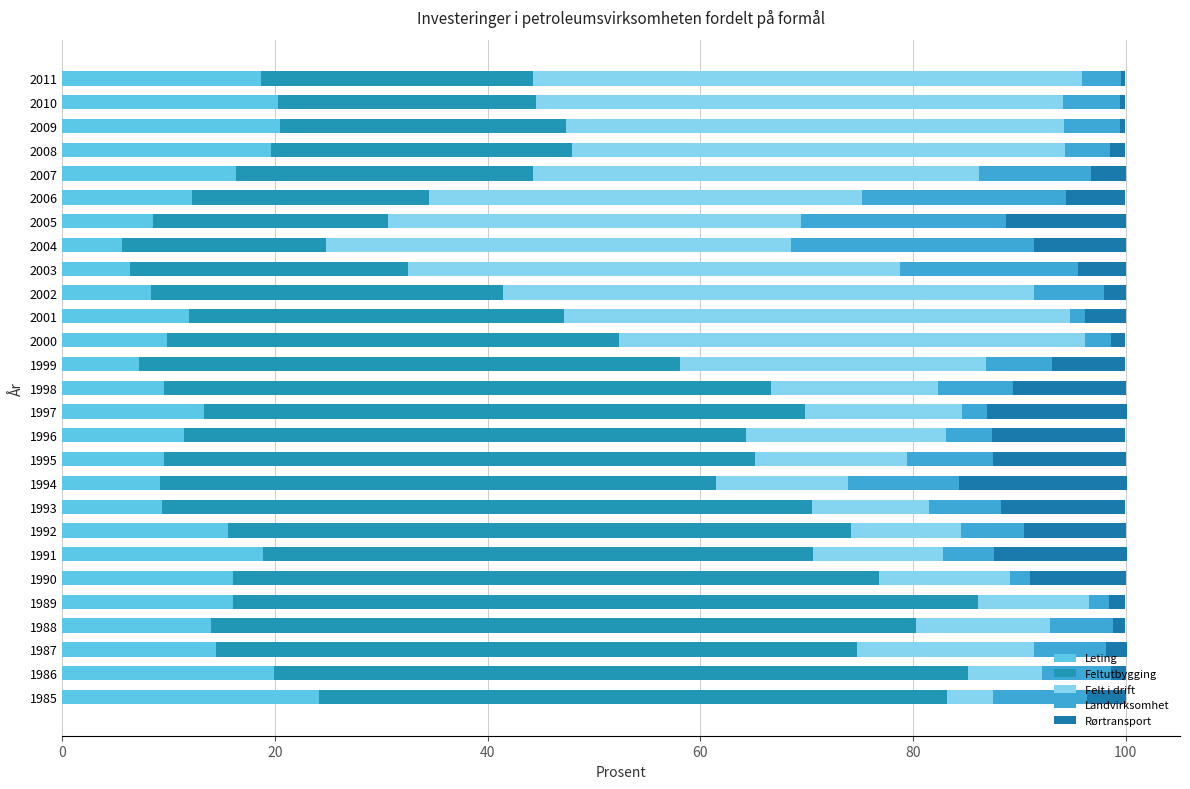

What is the value of the Leting bar at the 20th from the left?

5.6